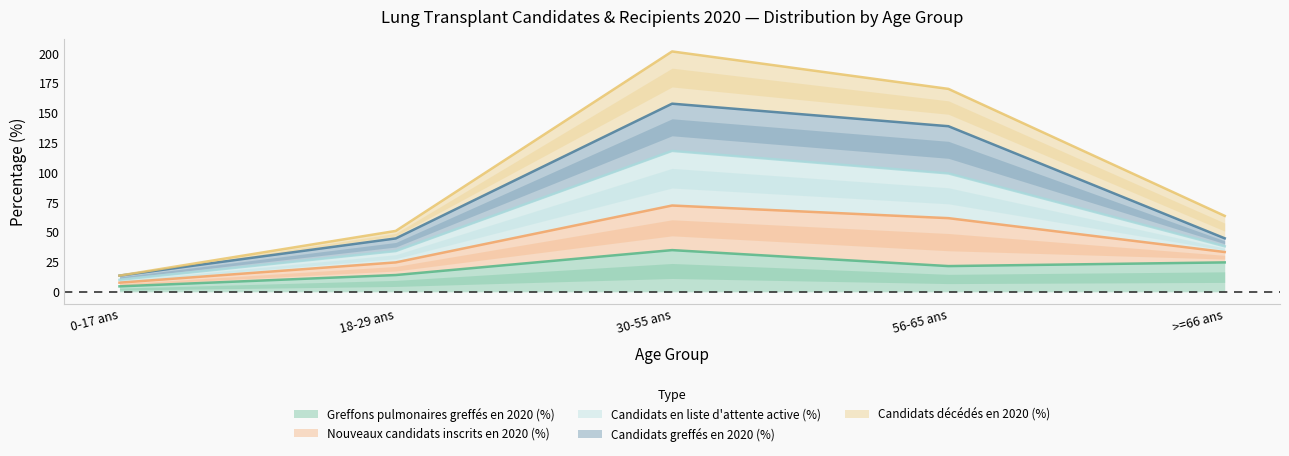

Where is the first local maximum for Nouveaux candidats inscrits en 2020 (%)?

30-55 ans